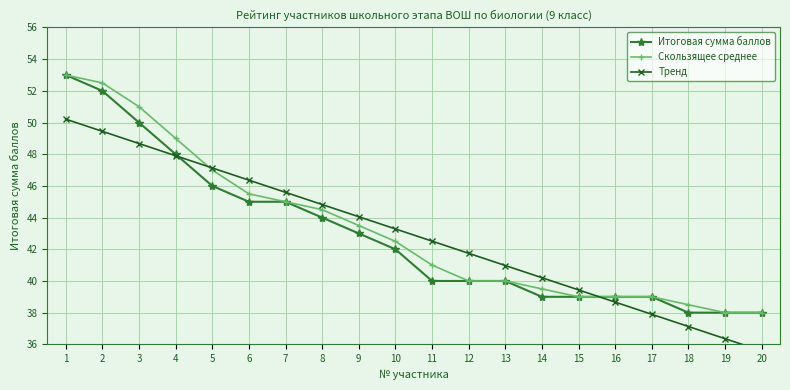

True or false: Скользящее среднее has a value of 11.6 at 8.

False